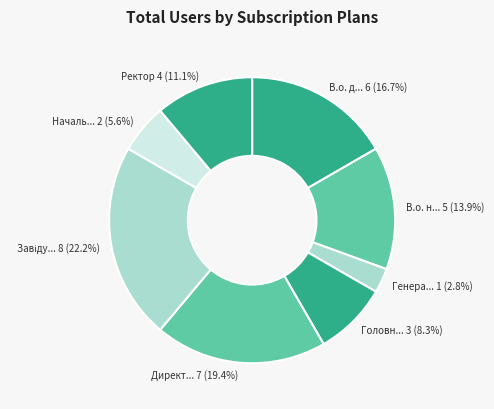

How many segments does this pie chart have?

8